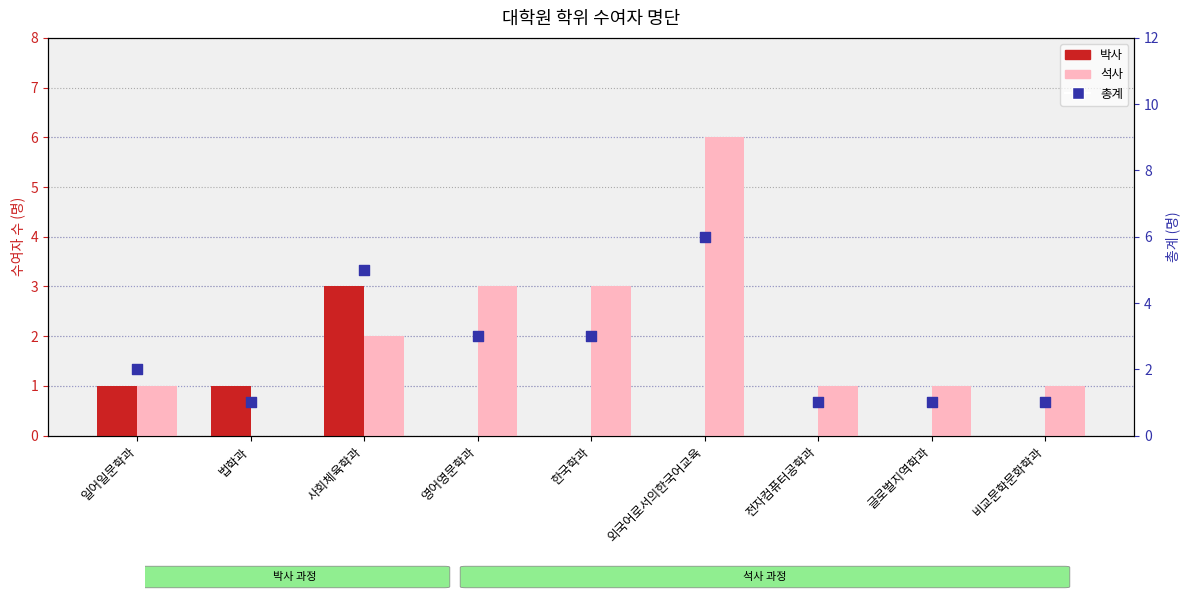

Which series has the largest Y range (max minus min)?

석사